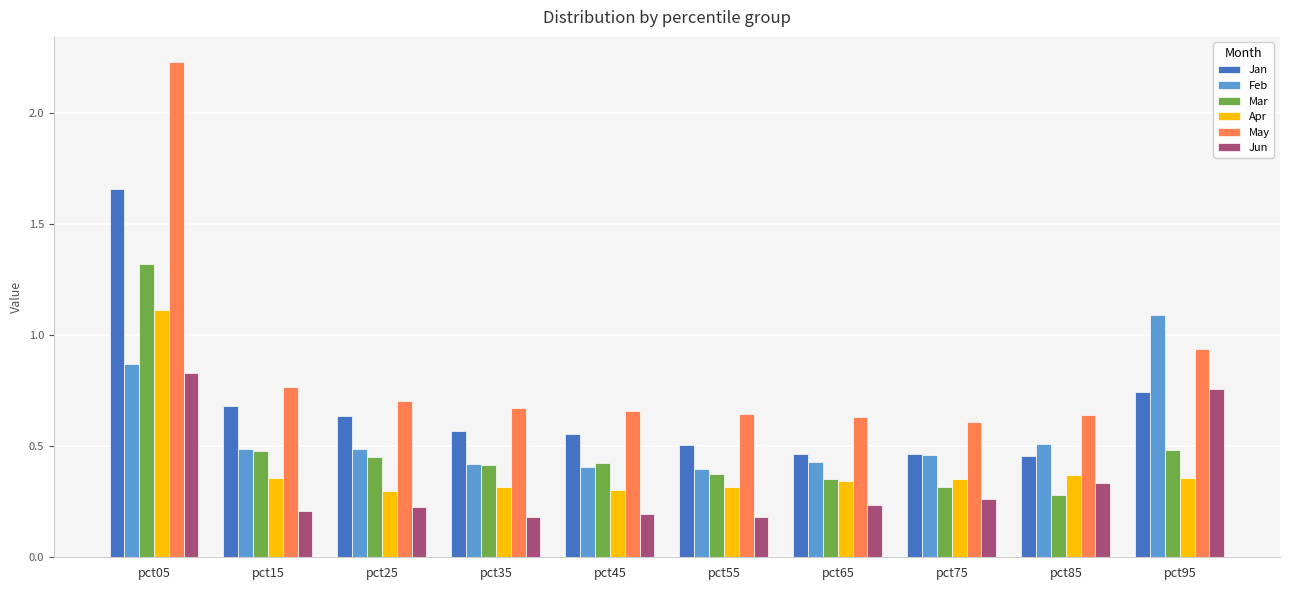

The Feb series shows 0.6 at pct75. True or false?

False